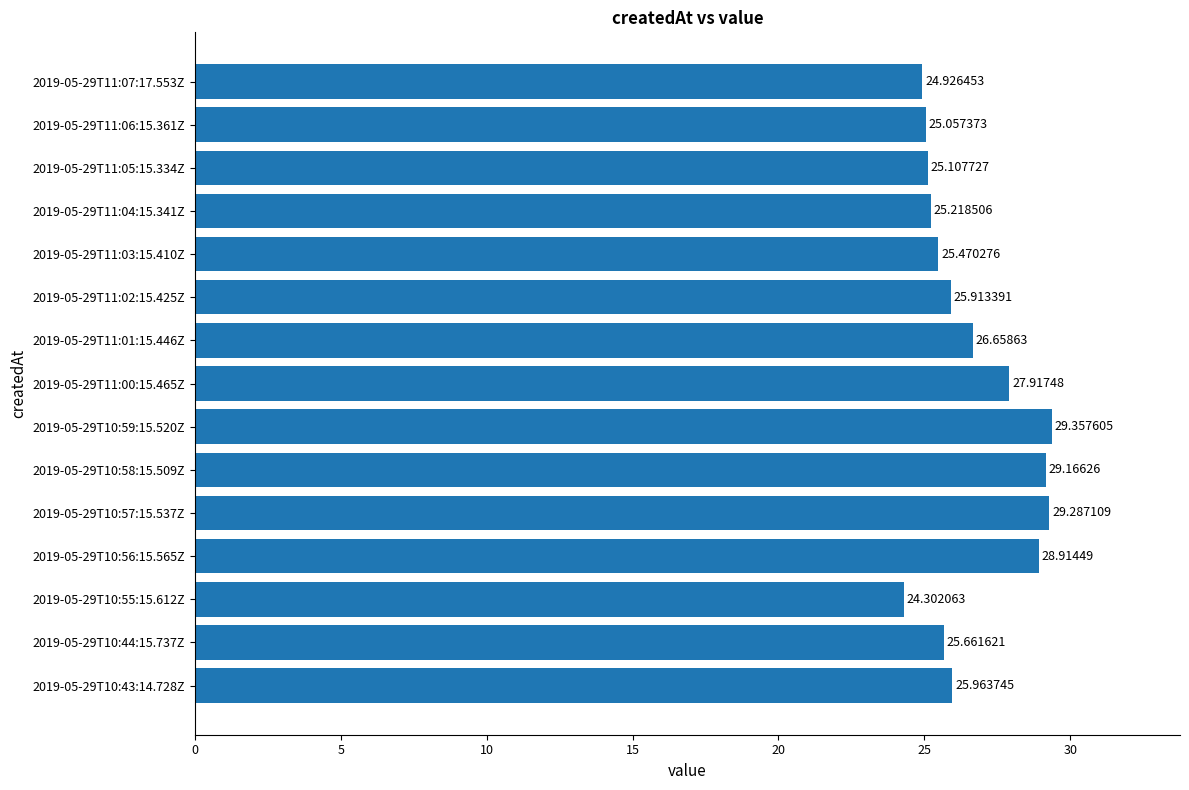

What is the difference between the maximum and minimum values?

5.1